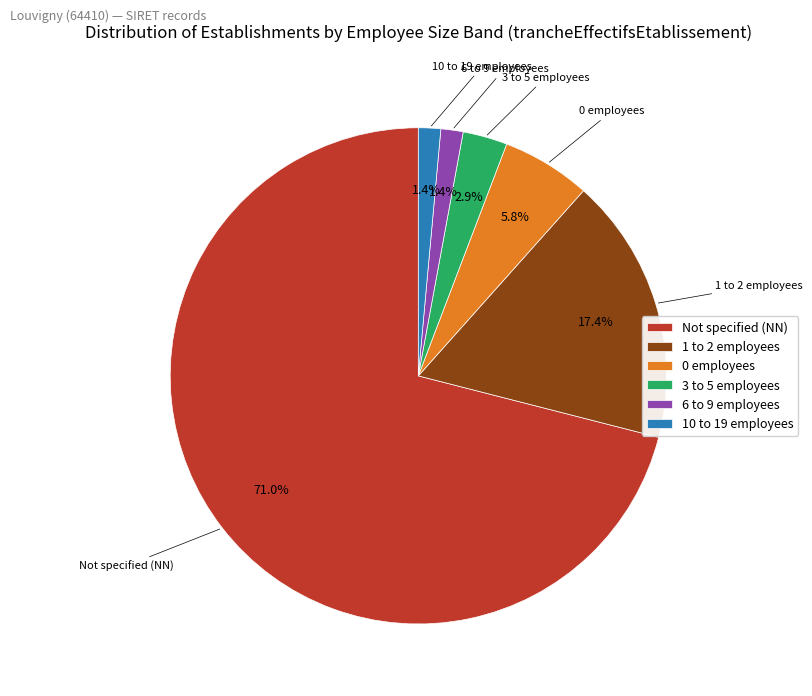

What is the largest slice in the pie chart?

Not specified (NN)